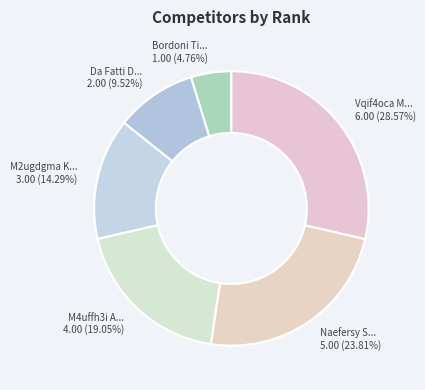

Between Da Fatti D... 2.00 (9.52%) and M2ugdgma K... 3.00 (14.29%), which is larger?

M2ugdgma K... 3.00 (14.29%)